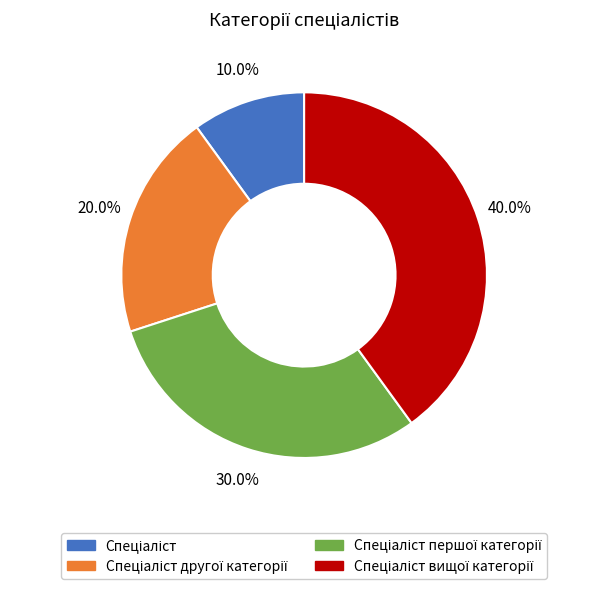

Is there any slice that represents more than half of the pie?

No